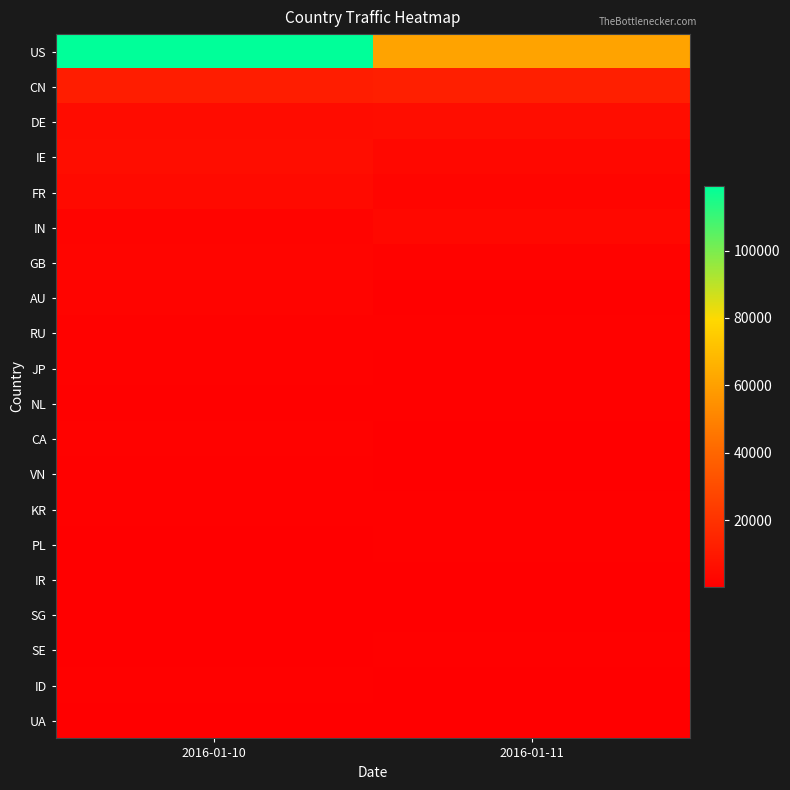

What is the smallest value displayed?

291